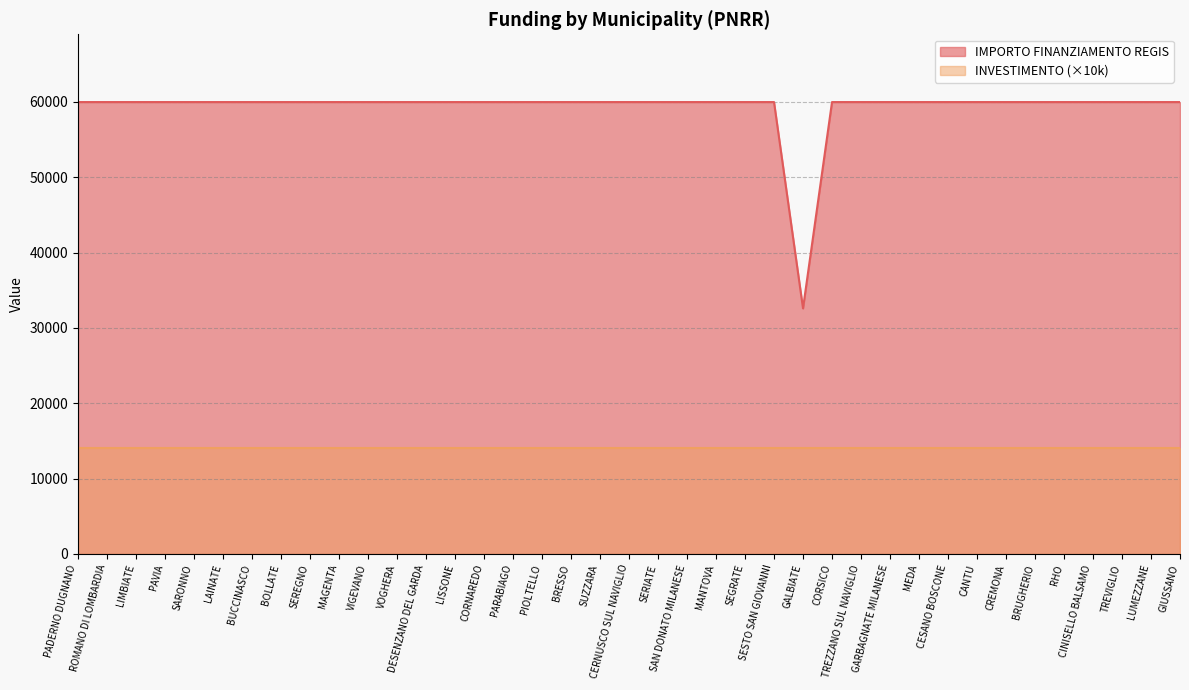

What position from the left is BOLLATE?

8